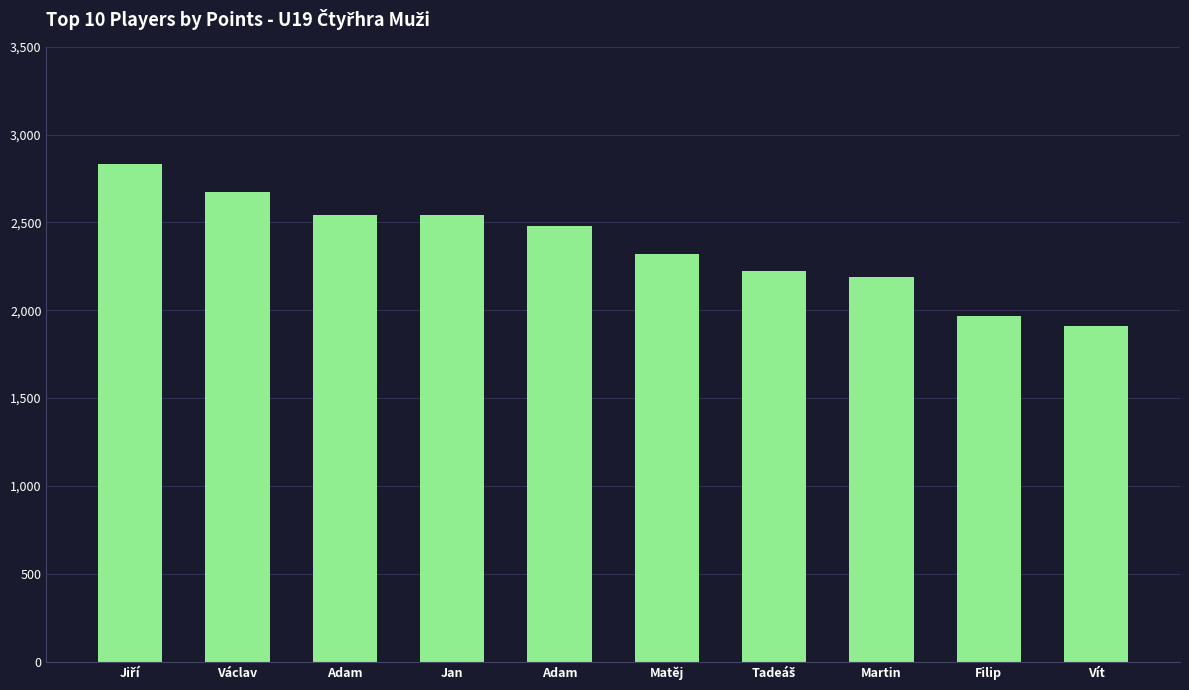

Are the bars horizontal?

No